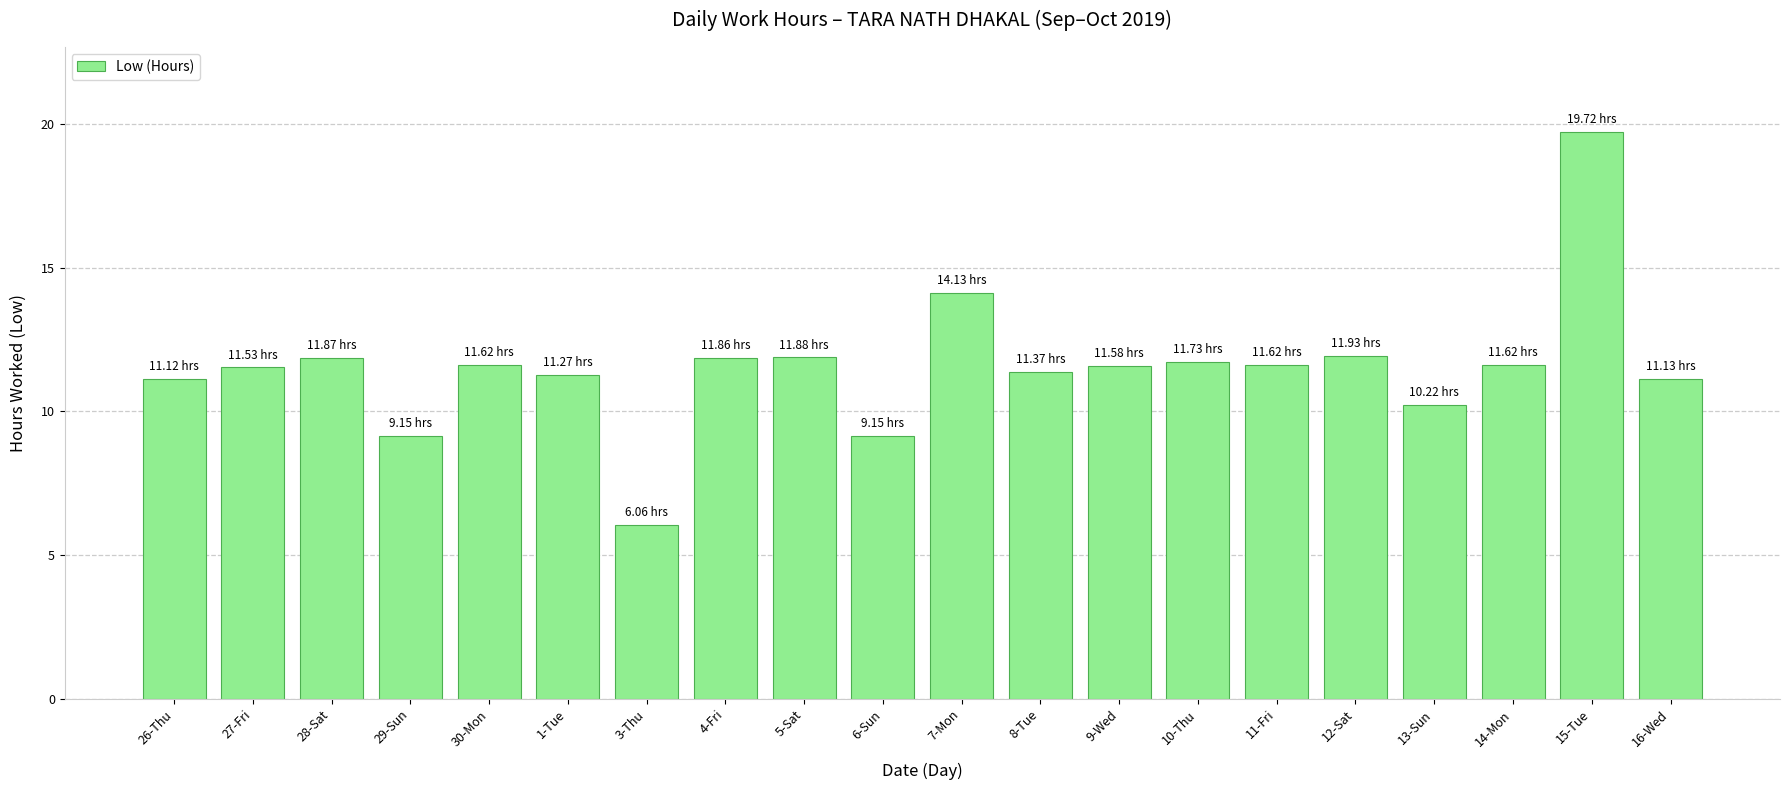

What is the value of the 16th bar from the left?

11.9